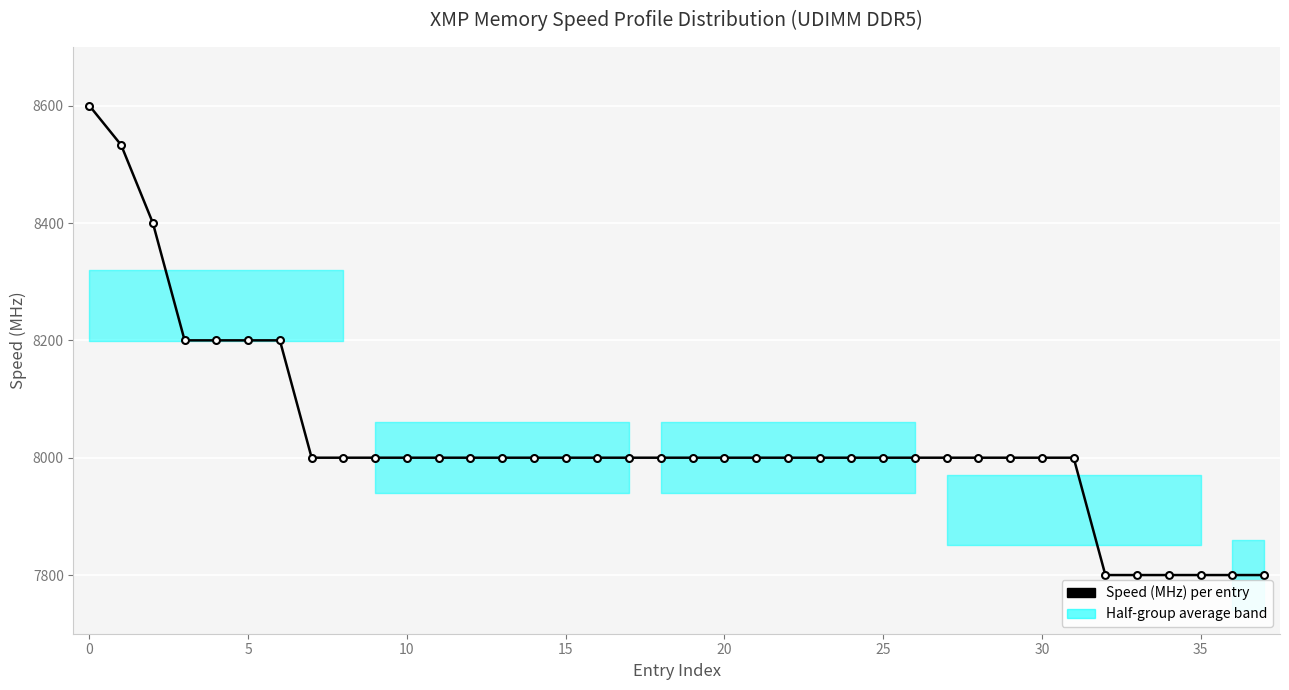

What is the minimum value shown in the chart?

7800